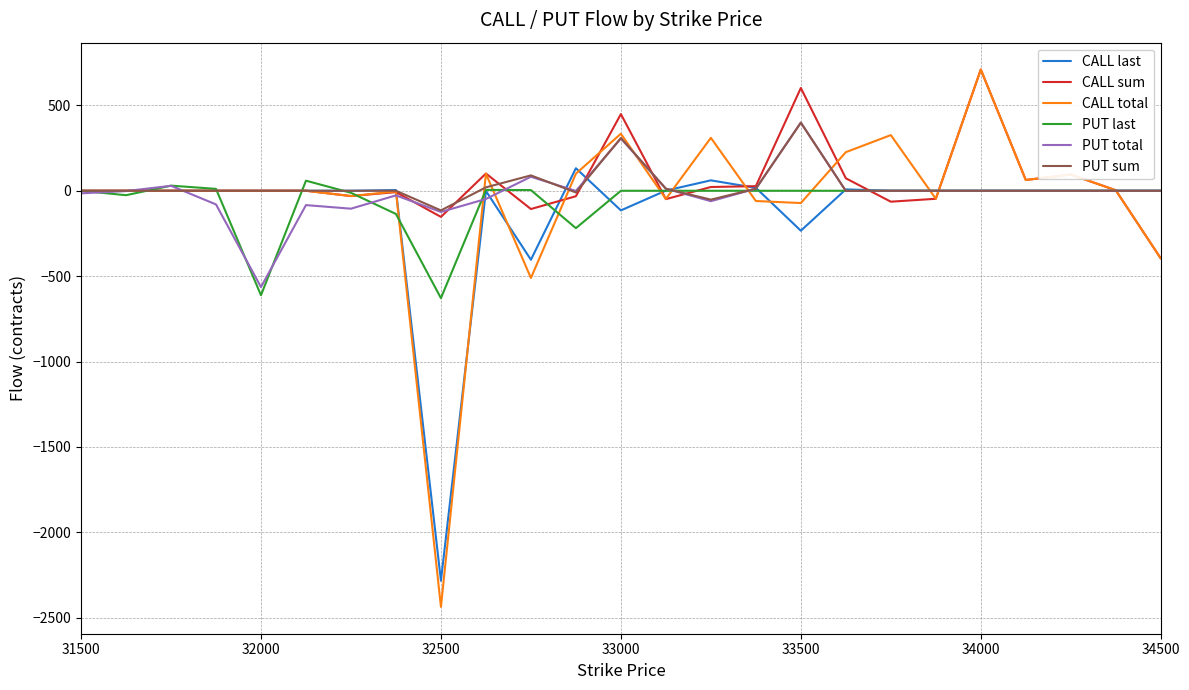

What is the sum of all CALL sum values?

1258